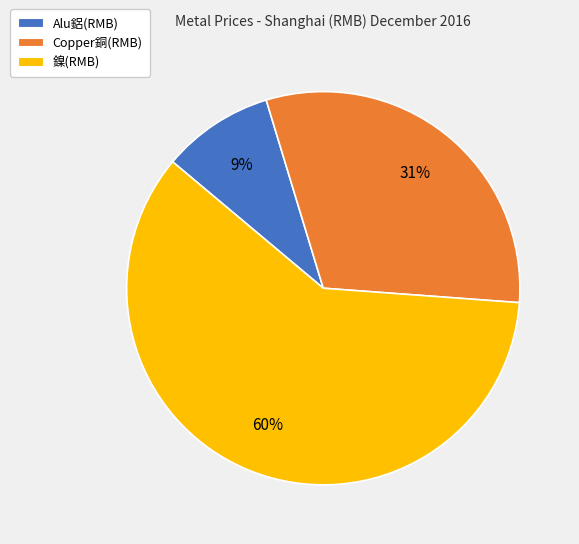

Which category has the biggest portion of the pie?

鎳(RMB)